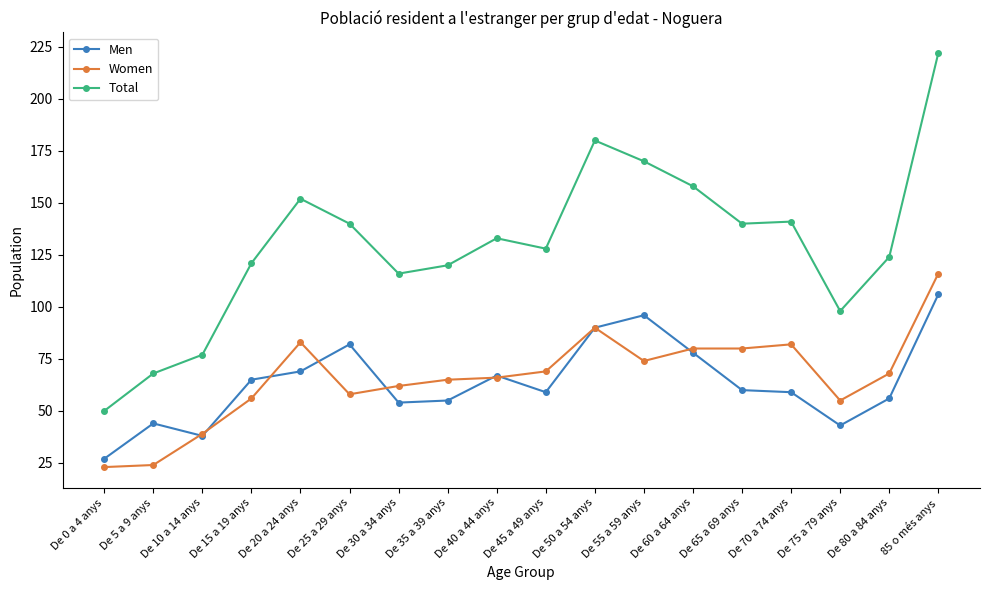

Which series has the widest spread of values?

Total